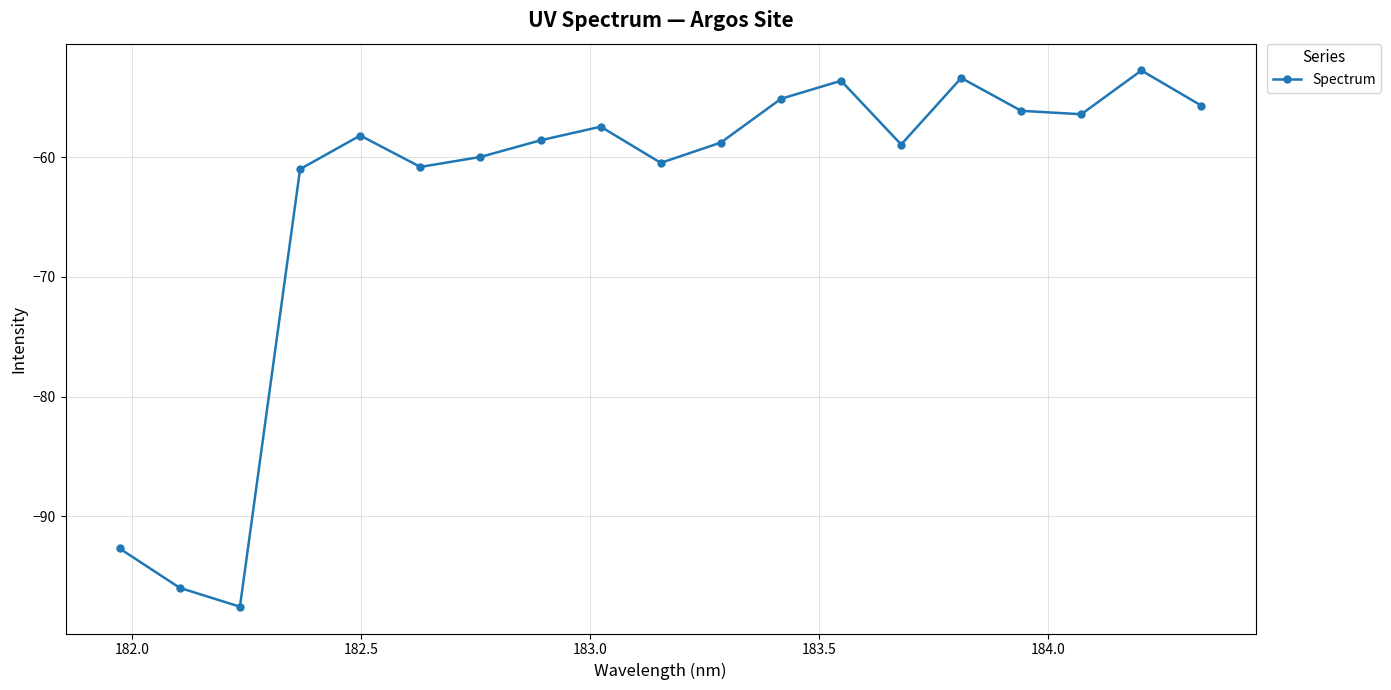

What is the average value?

-63.4